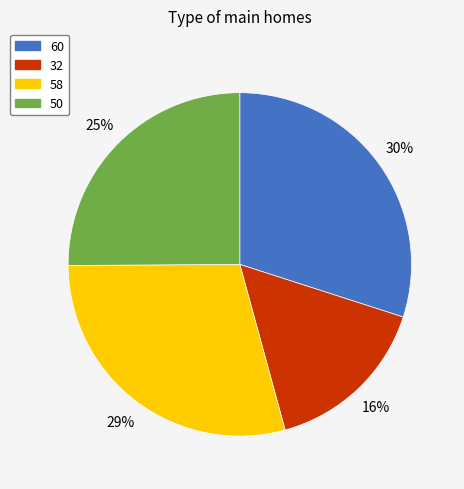

How many segments does this pie chart have?

4